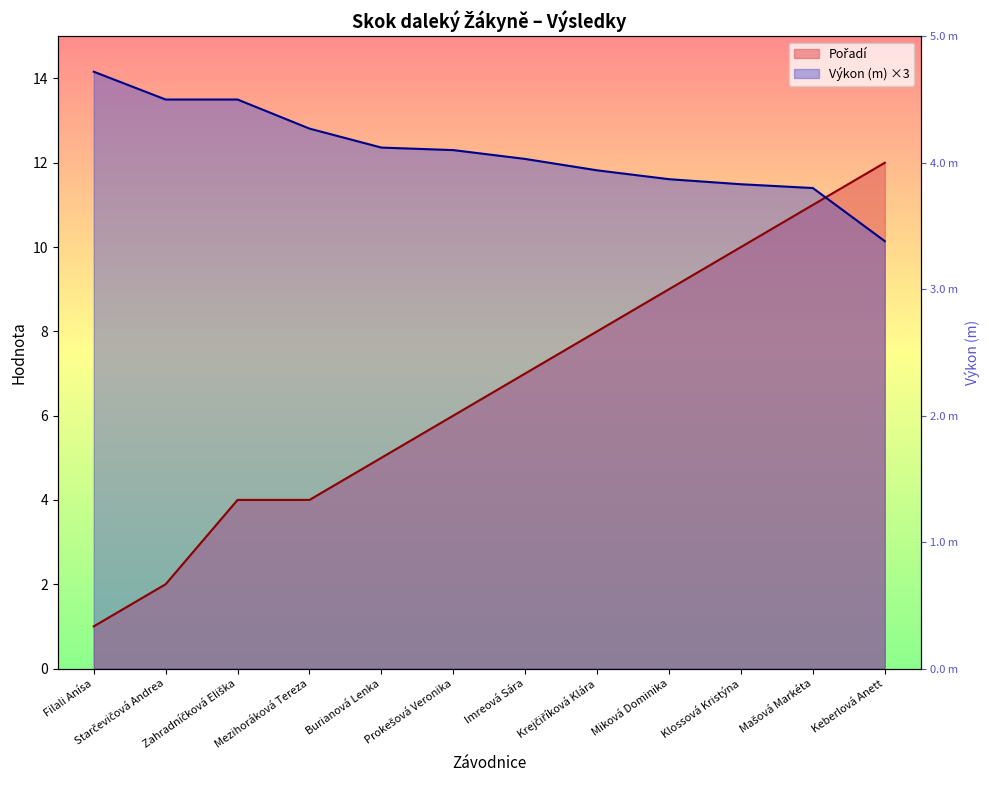

What position from the left is Mezihoráková Tereza?

4